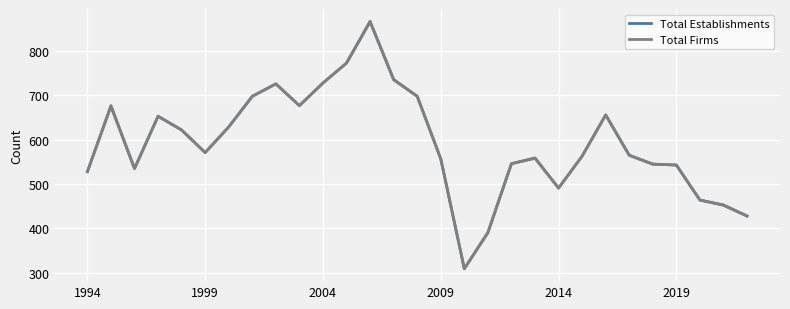

Count the number of data series in this chart.

2